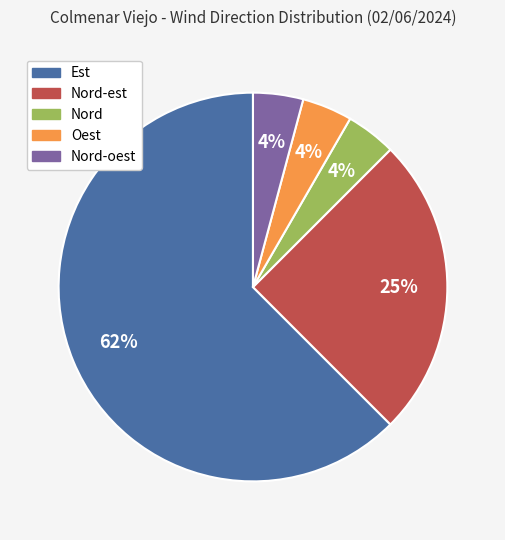

Is there any slice that represents more than half of the pie?

Yes